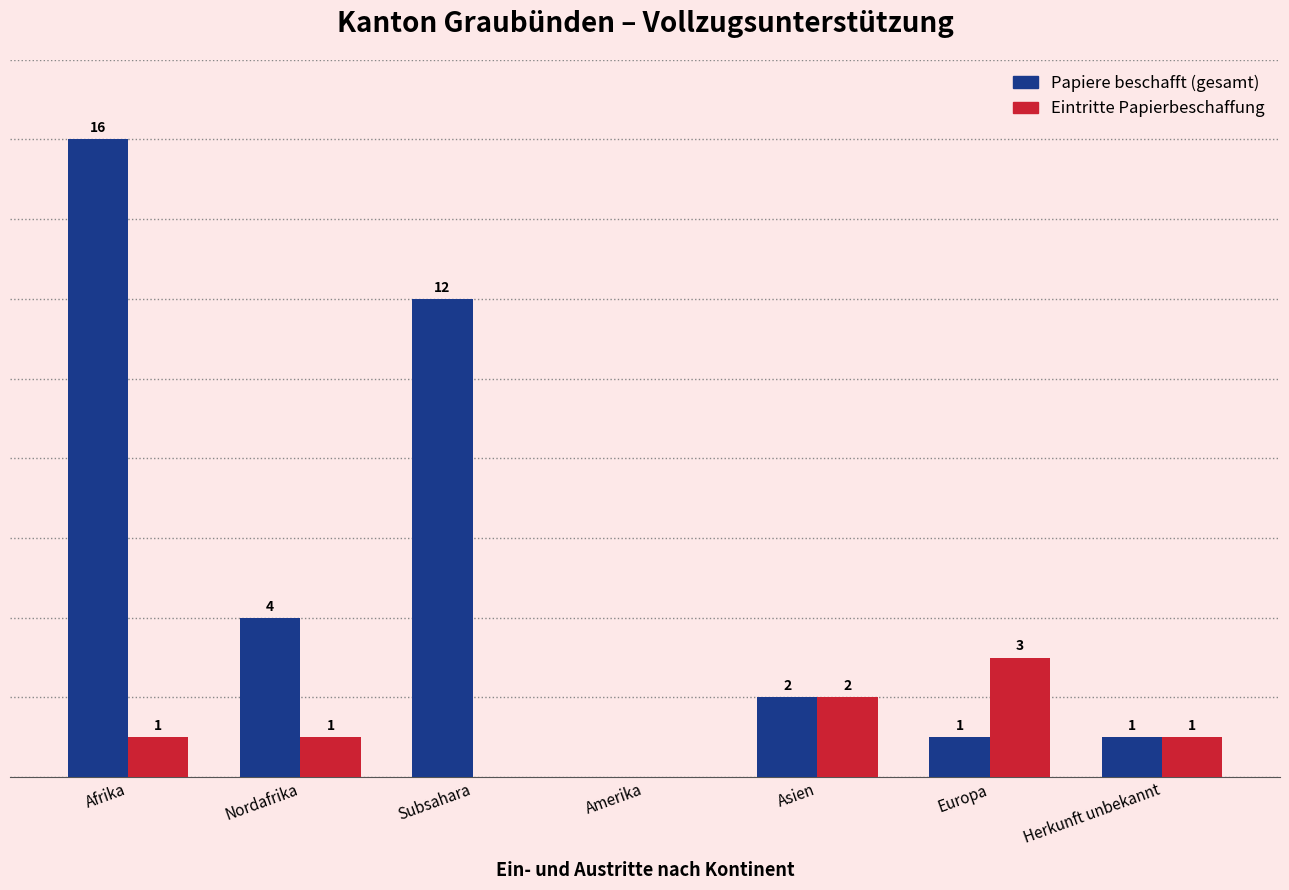

At which category is the sum across all series the highest?

Afrika